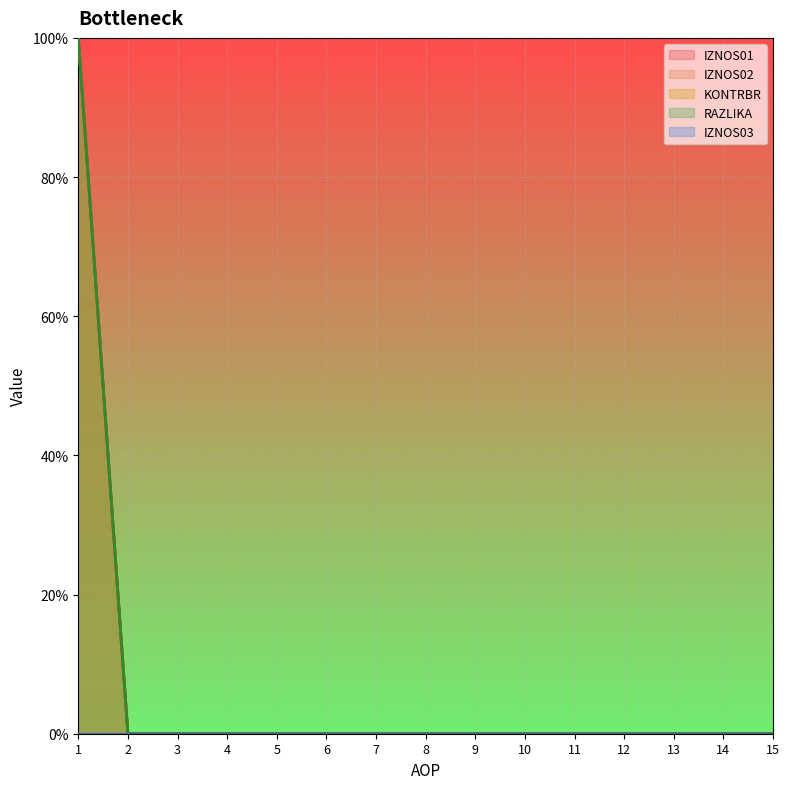

What is the maximum value for RAZLIKA?

100